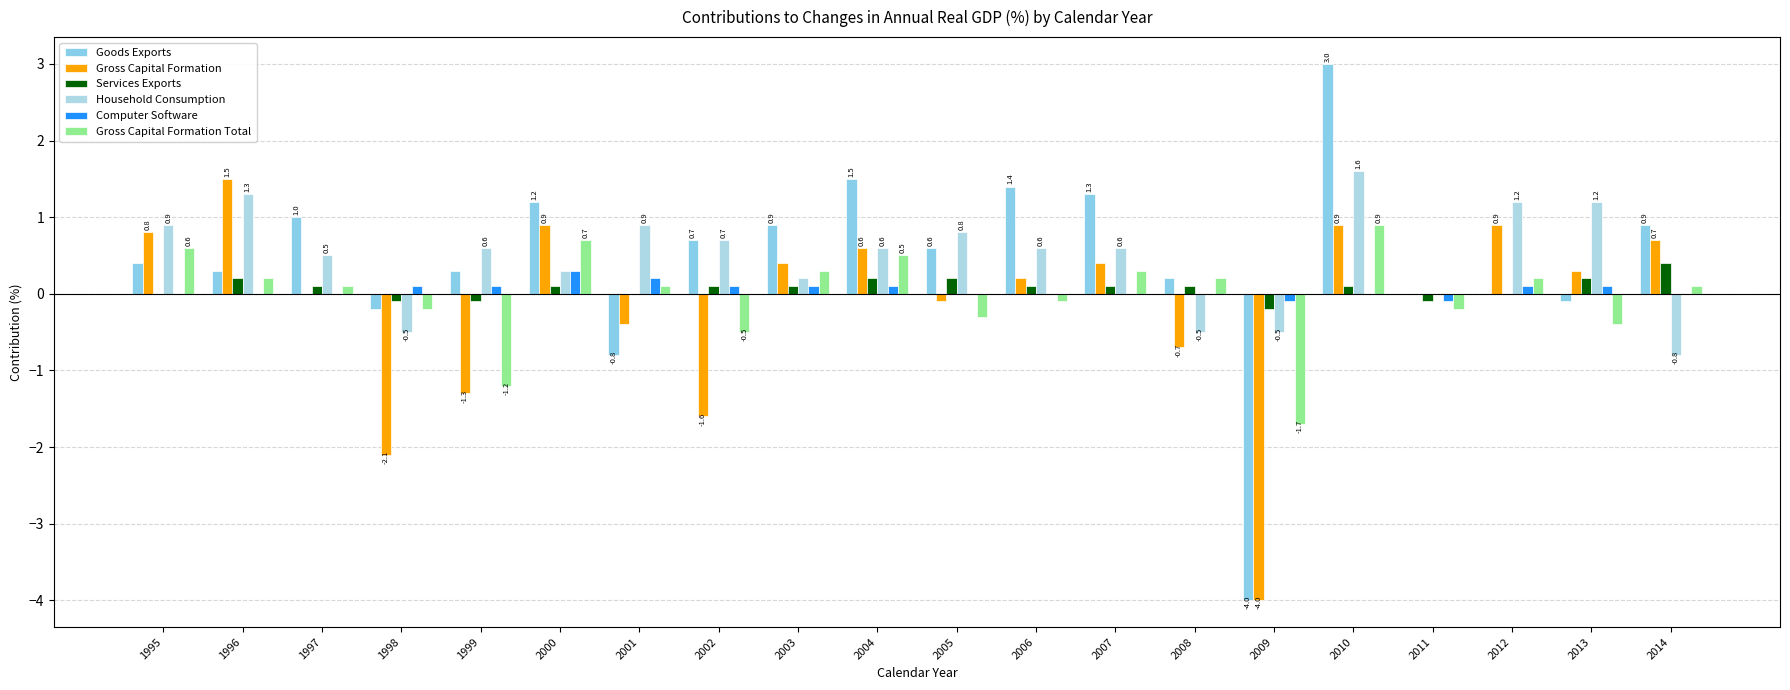

How many categories are shown in the chart?

20